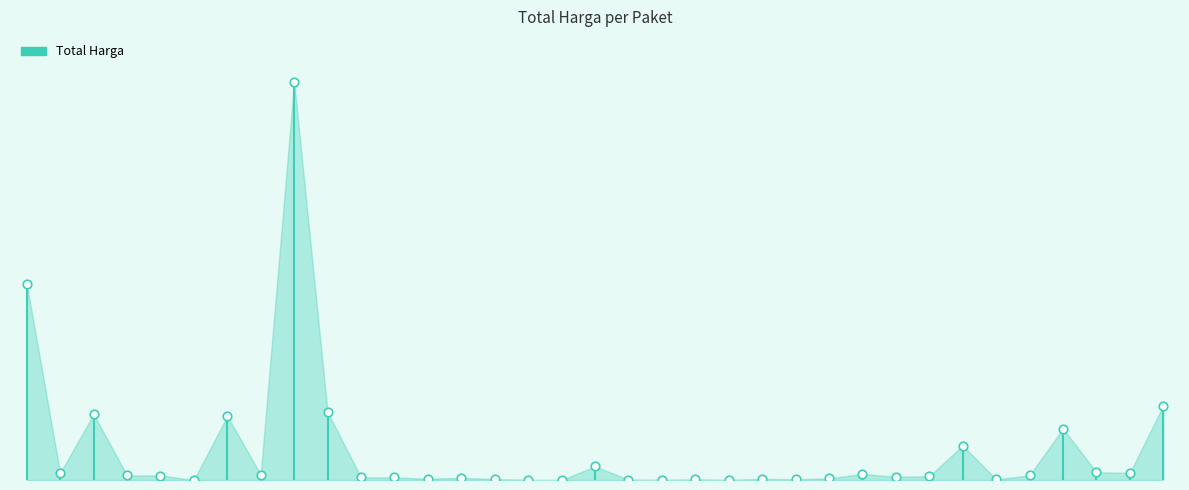

Approximately how many times larger is the value at 2 compared to 13?

30.8